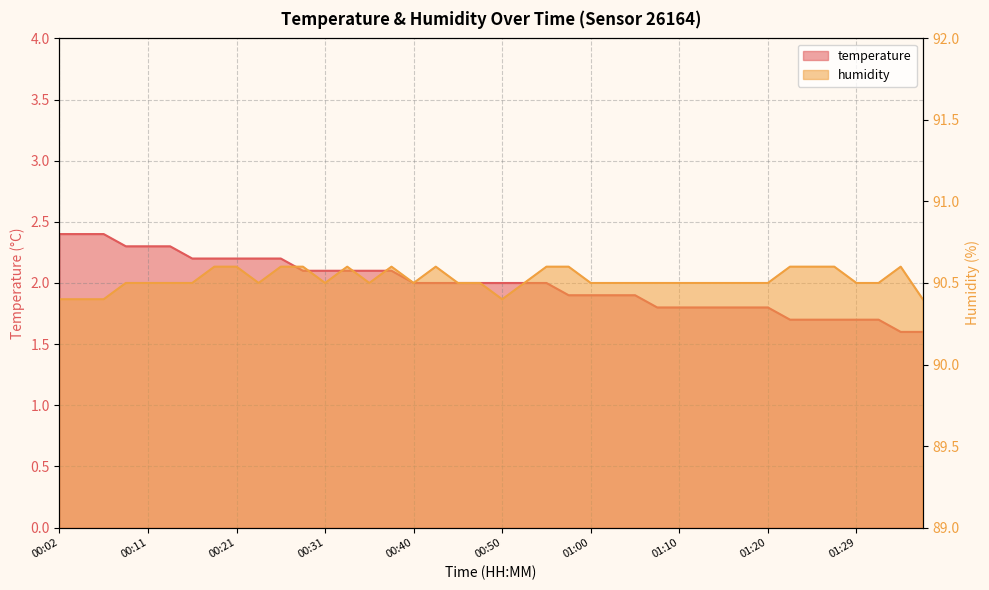

Reading left to right, transcribe all the data shown in this chart.

temperature: 2.4	2.4	2.4	2.3	2.3	2.3	2.2	2.2	2.2	2.2	2.2	2.1	2.1	2.1	2.1	2.1	2.0	2.0	2.0	2.0	2.0	2.0	2.0	1.9	1.9	1.9	1.9	1.8	1.8	1.8	1.8	1.8	1.8	1.7	1.7	1.7	1.7	1.7	1.6	1.6
humidity: 90.4	90.4	90.4	90.5	90.5	90.5	90.5	90.6	90.6	90.5	90.6	90.6	90.5	90.6	90.5	90.6	90.5	90.6	90.5	90.5	90.4	90.5	90.6	90.6	90.5	90.5	90.5	90.5	90.5	90.5	90.5	90.5	90.5	90.6	90.6	90.6	90.5	90.5	90.6	90.4